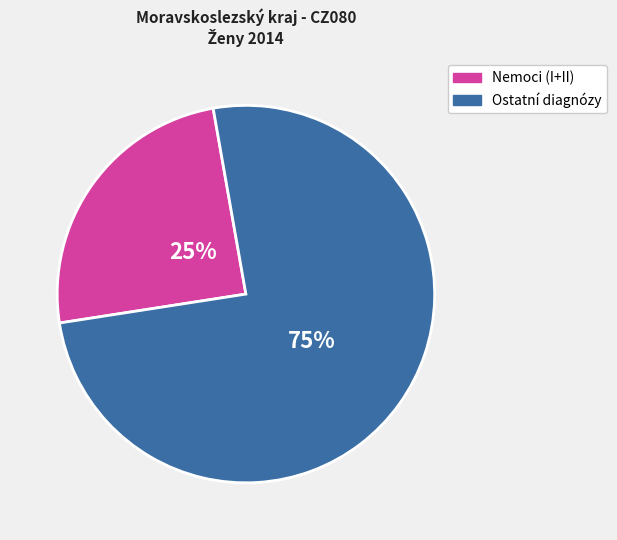

How many slices are in this pie chart?

2